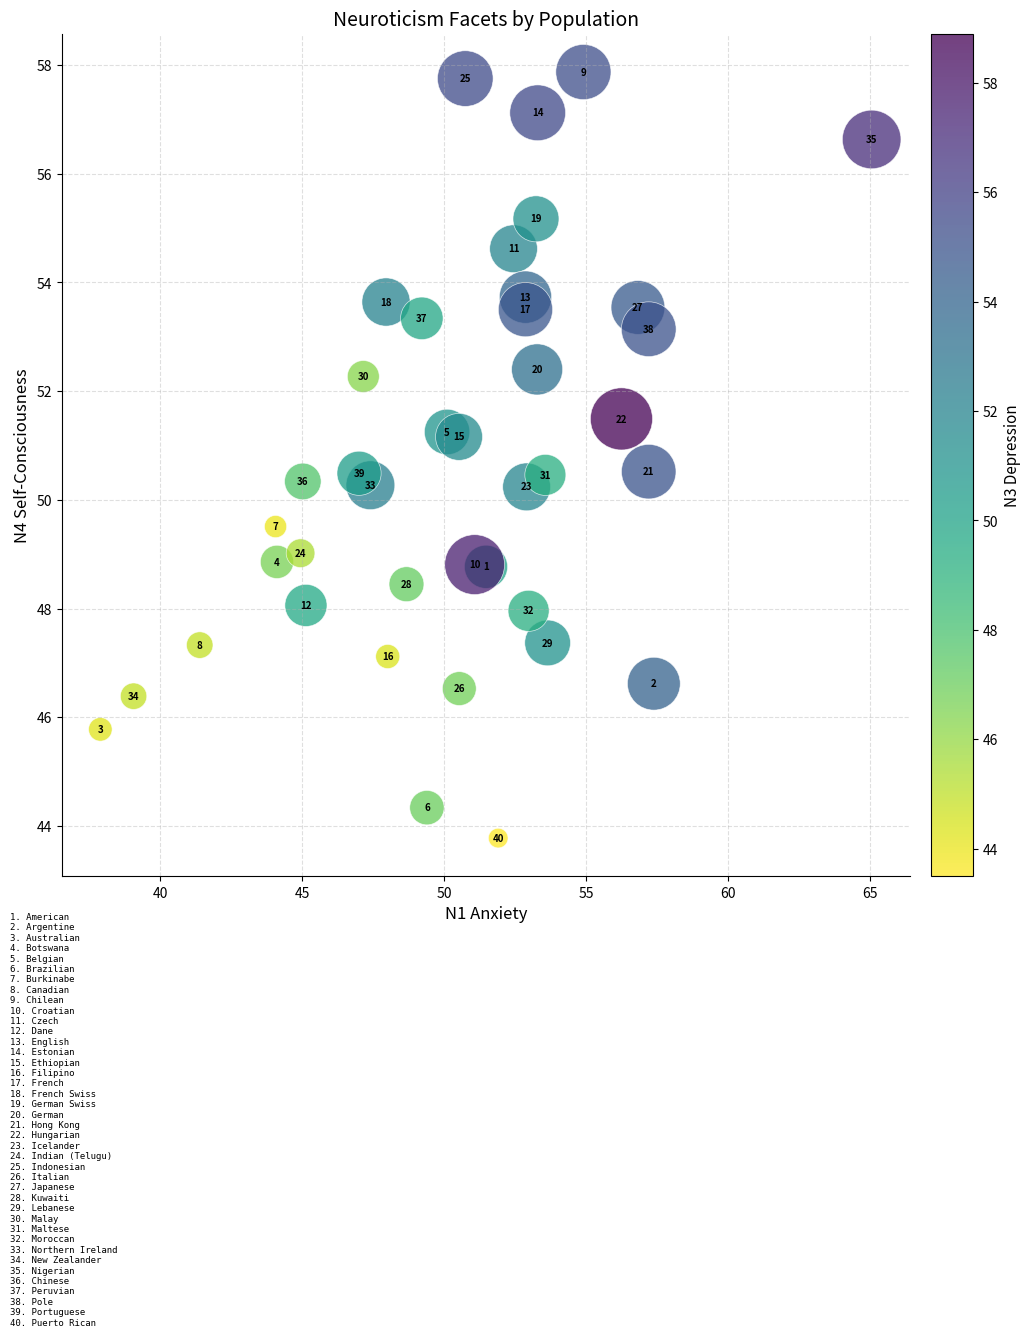

What Y value in the scatter plot is closest to 50?

50.2